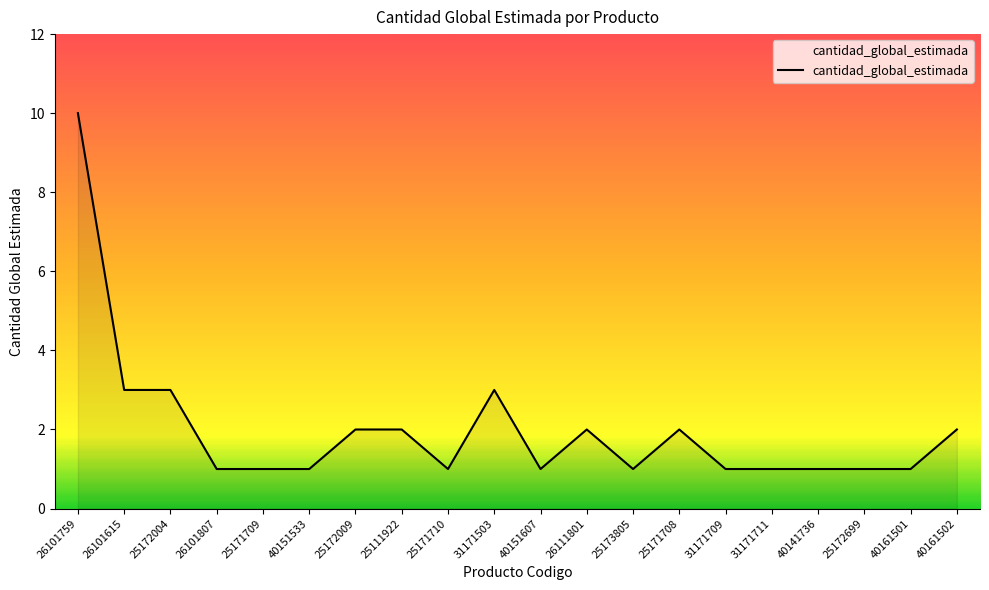

What position from the left is 26111801?

12